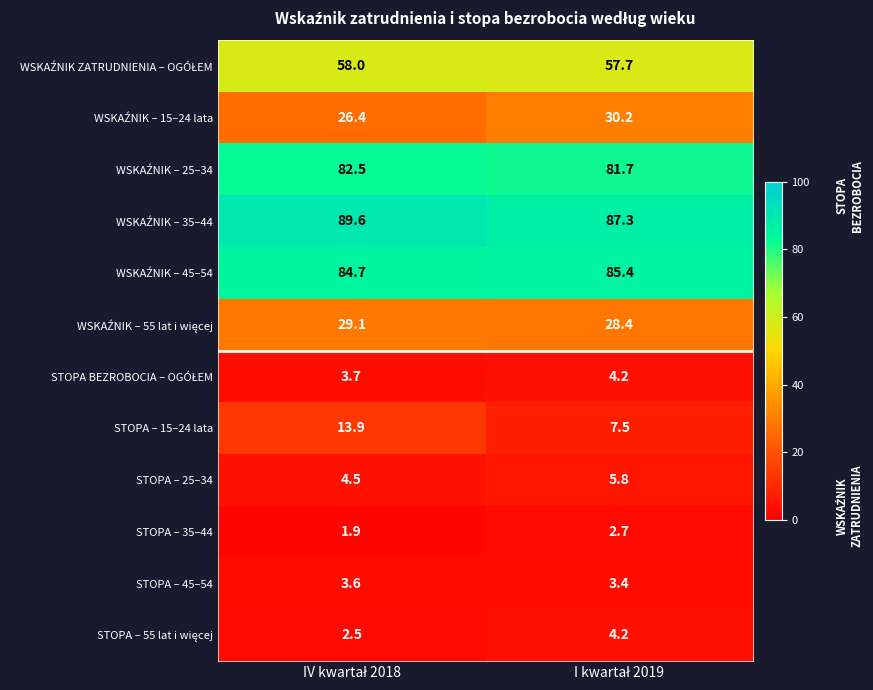

Which series has the largest range (max minus min)?

STOPA – 15–24 lata